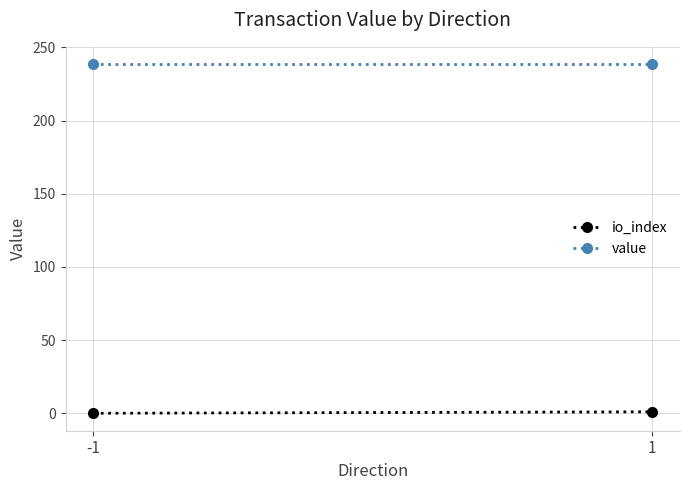

Which series has the largest total across all categories?

value